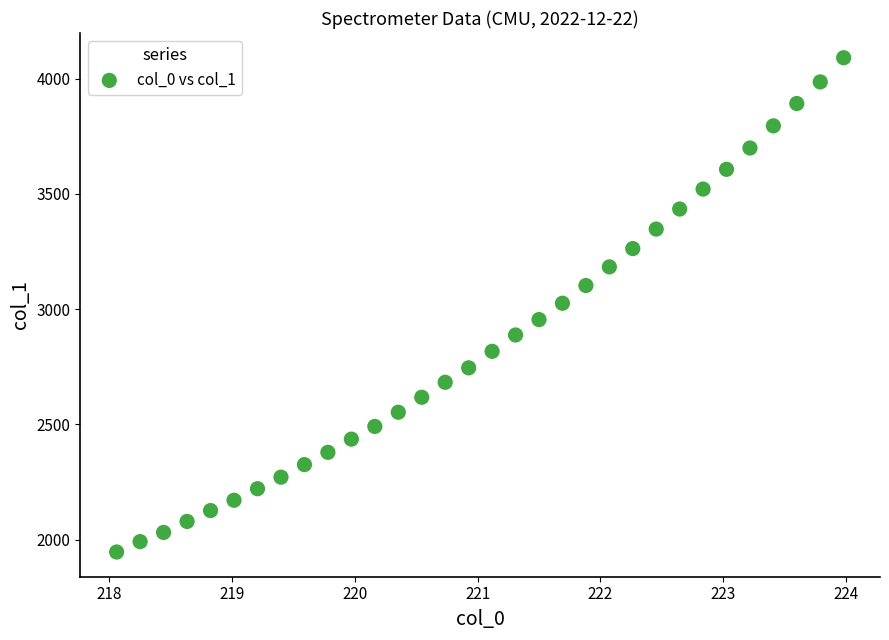

What is the range of X values (max minus min)?

5.9